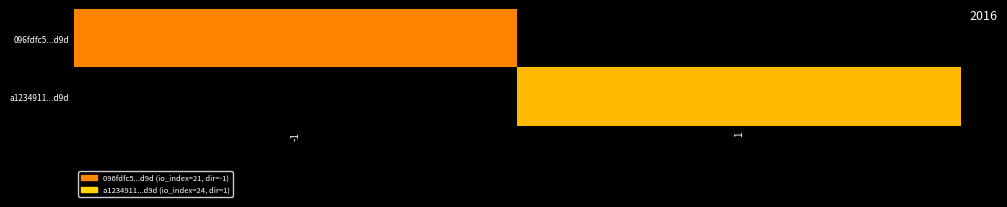

Between 1 and -1, which is larger?

-1